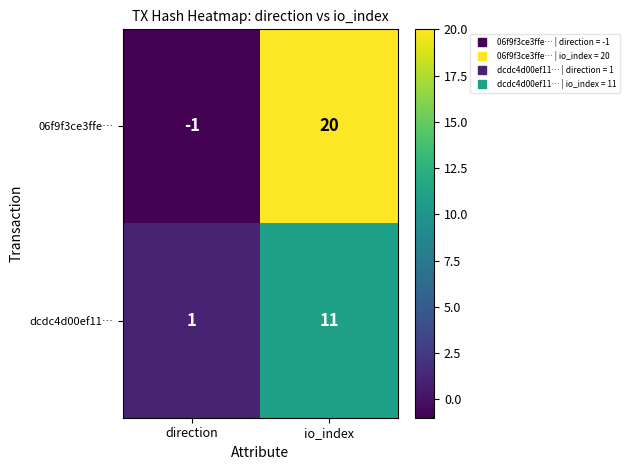

The value of dcdc4d00ef11… at io_index is 19. True or false?

False